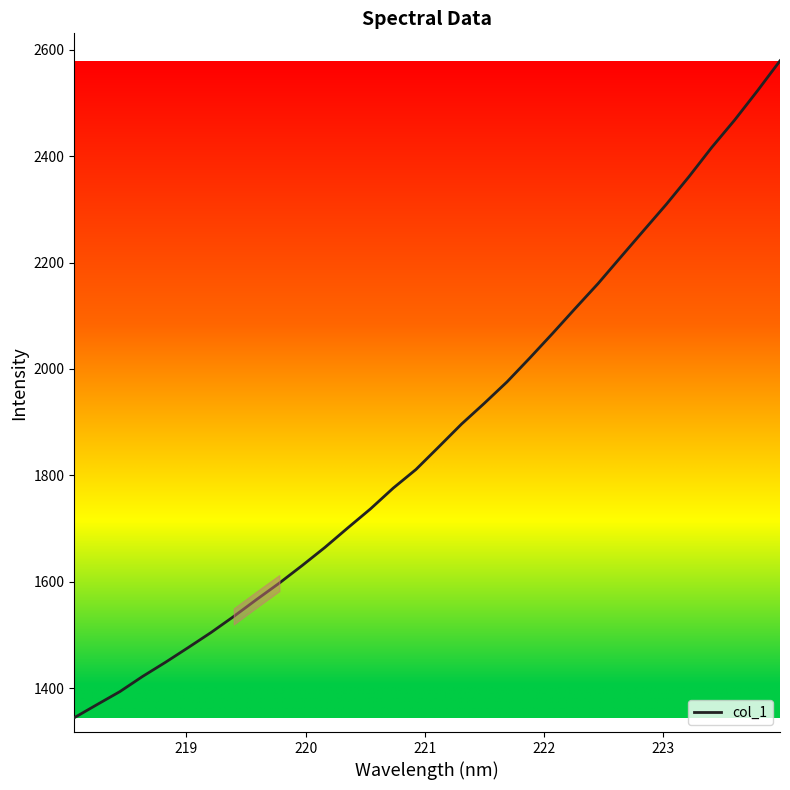

What is the difference between the maximum and minimum values?

1233.8